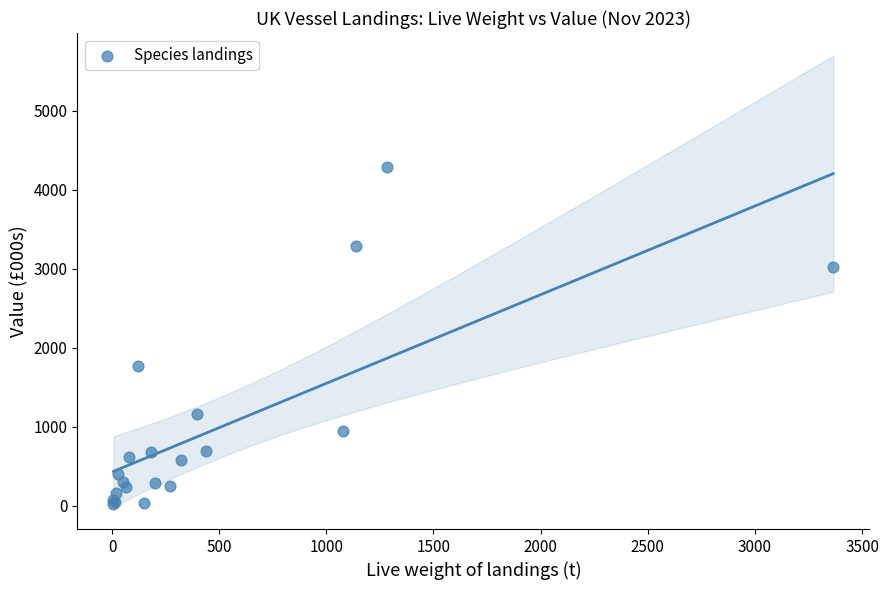

What Y value in the scatter plot is closest to 2157?

1764.8